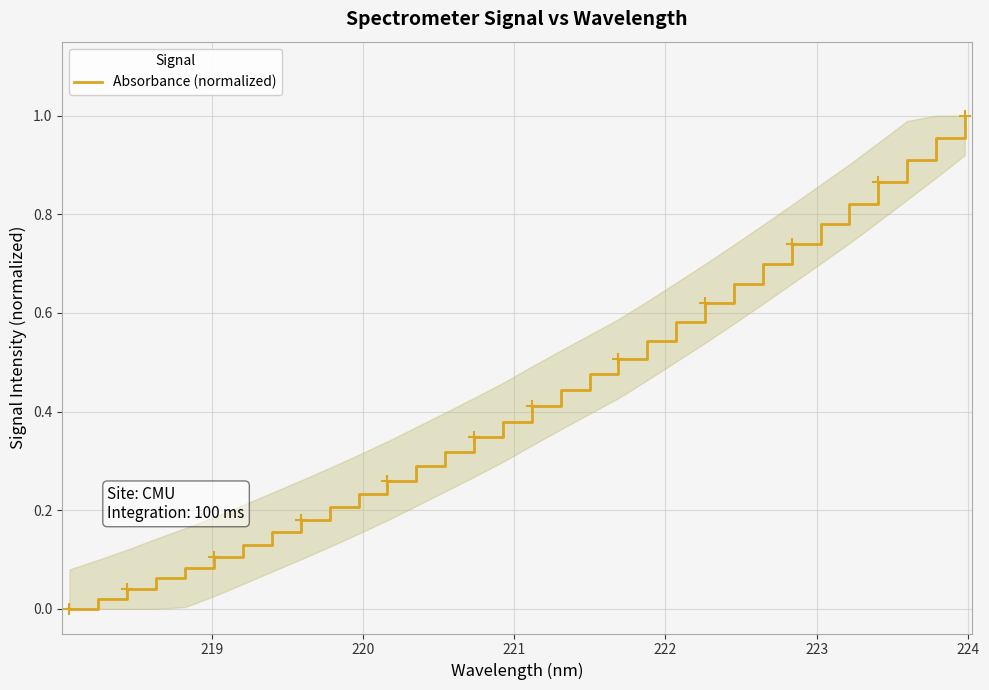

Reading left to right, extract all data points from this chart.

0.0	0.0	0.0	0.1	0.1	0.1	0.1	0.2	0.2	0.2	0.2	0.3	0.3	0.3	0.3	0.4	0.4	0.4	0.5	0.5	0.5	0.6	0.6	0.7	0.7	0.7	0.8	0.8	0.9	0.9	1.0	1.0